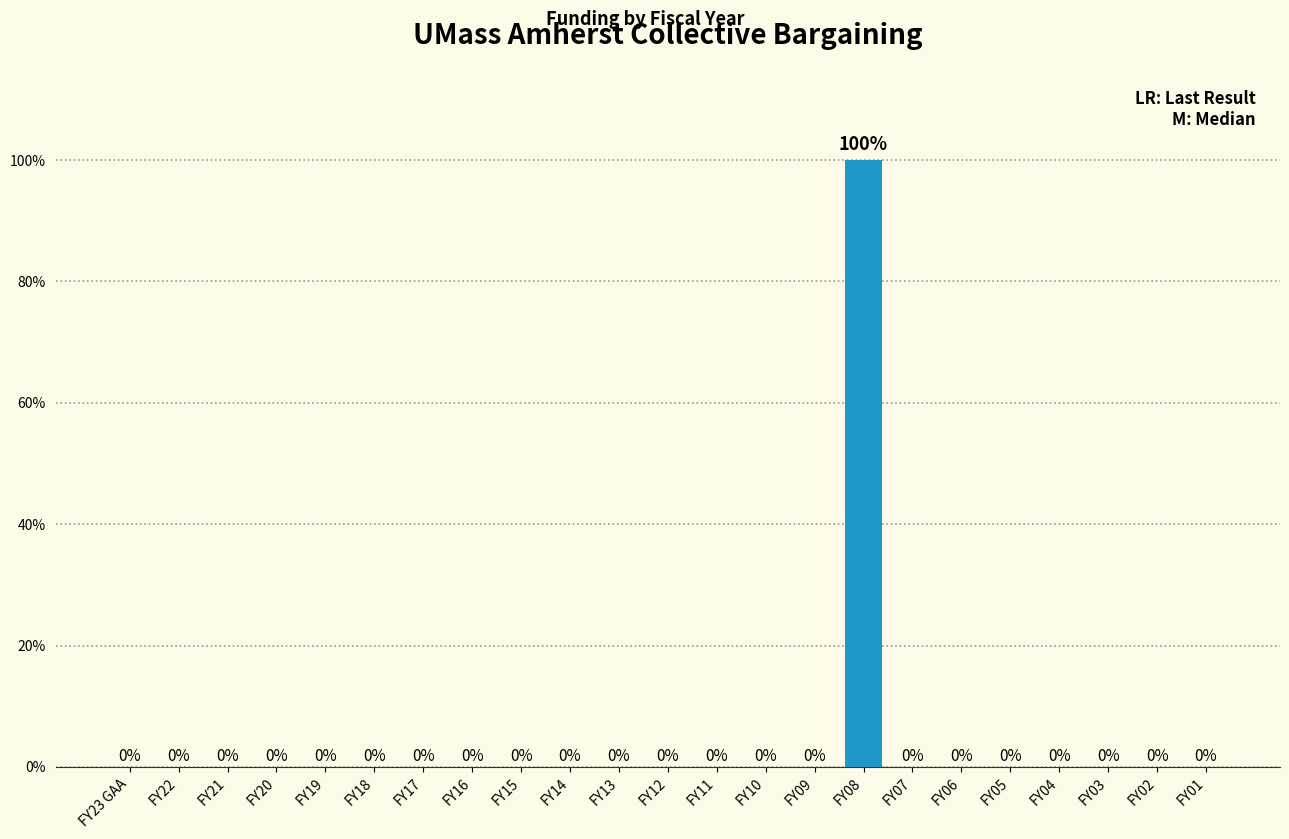

Reading left to right, transcribe all the data shown in this chart.

FY23 GAA=0	FY22=0	FY21=0	FY20=0	FY19=0	FY18=0	FY17=0	FY16=0	FY15=0	FY14=0	FY13=0	FY12=0	FY11=0	FY10=0	FY09=0	FY08=100	FY07=0	FY06=0	FY05=0	FY04=0	FY03=0	FY02=0	FY01=0